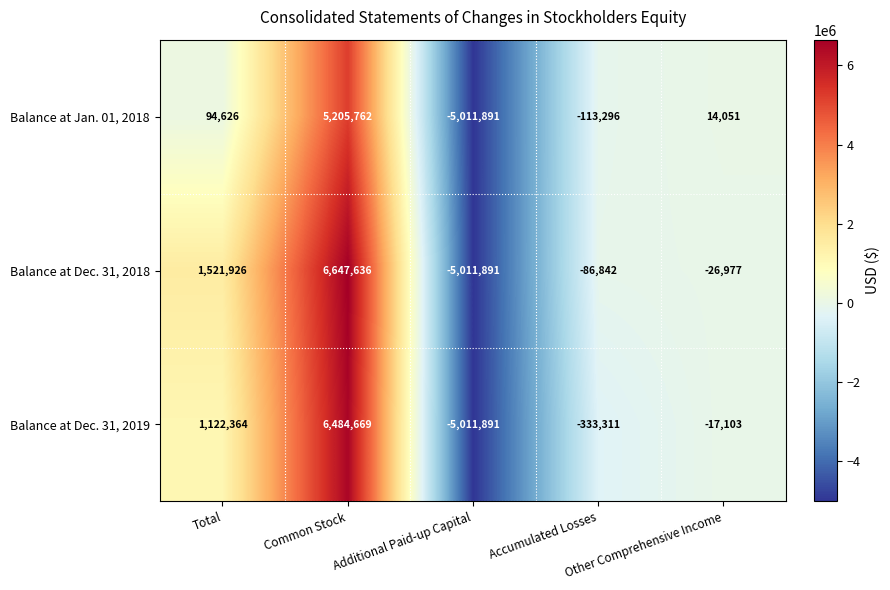

Rank the series by their maximum value, from highest to lowest.

Balance at Dec. 31, 2018, Balance at Dec. 31, 2019, Balance at Jan. 01, 2018